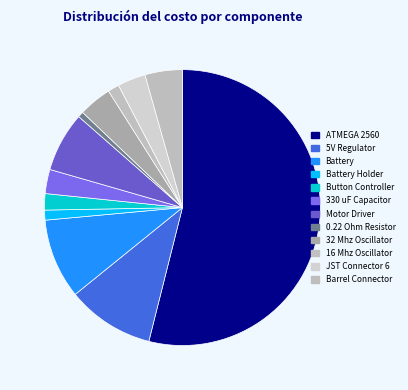

Is 330 uF Capacitor the majority of the pie?

No